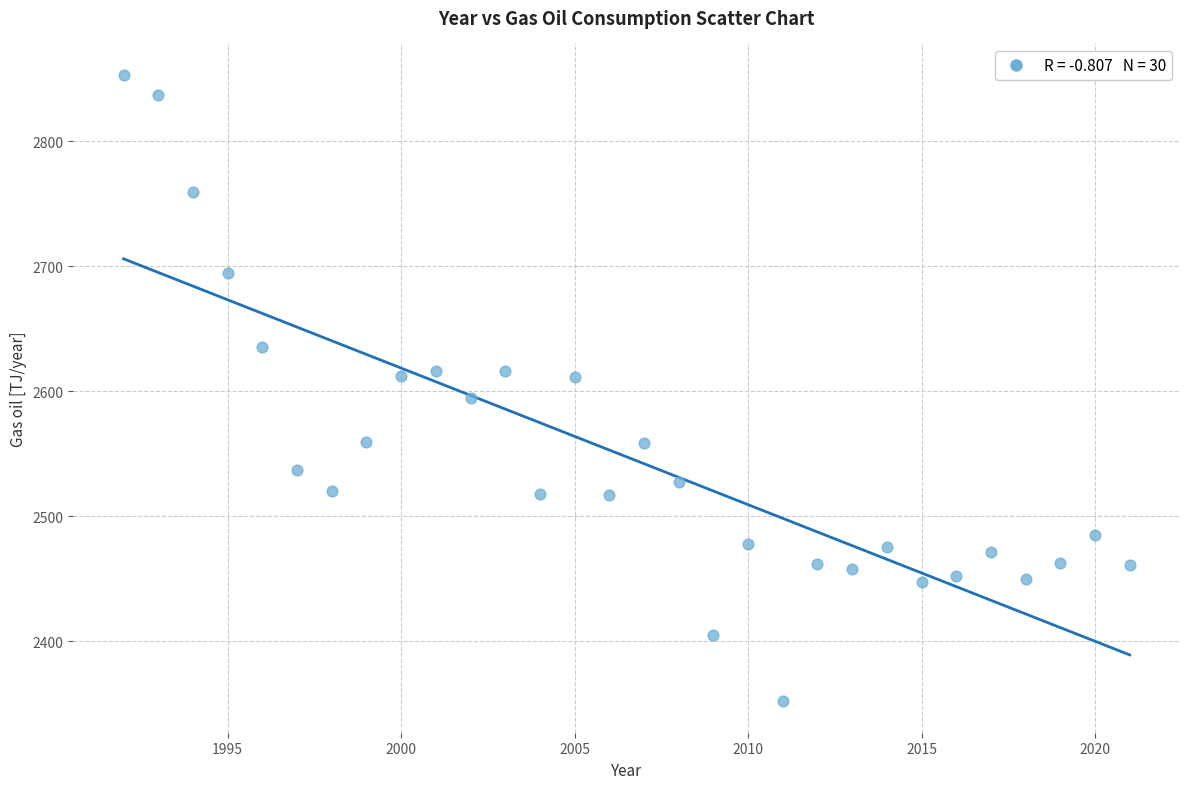

What is the range of X values (max minus min)?

29.0